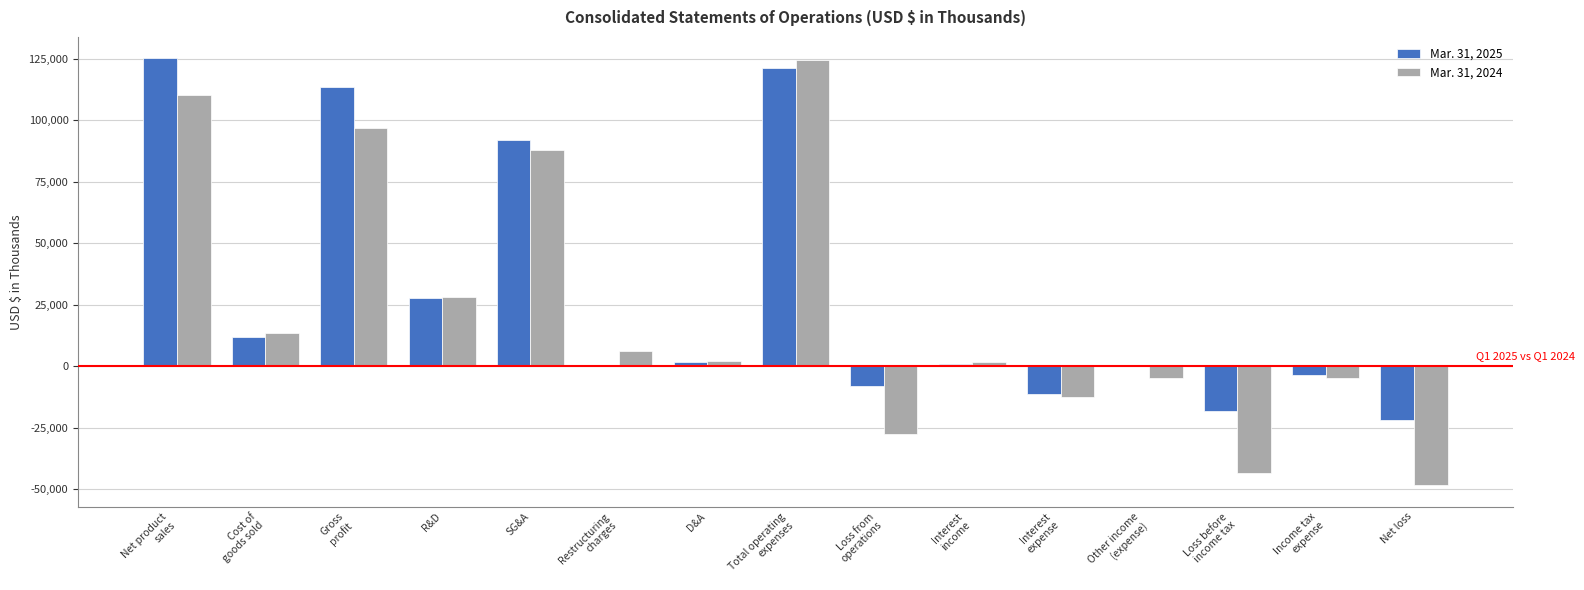

Is the value of Mar. 31, 2024 at D&A greater than the value of Mar. 31, 2025 at Net loss?

Yes